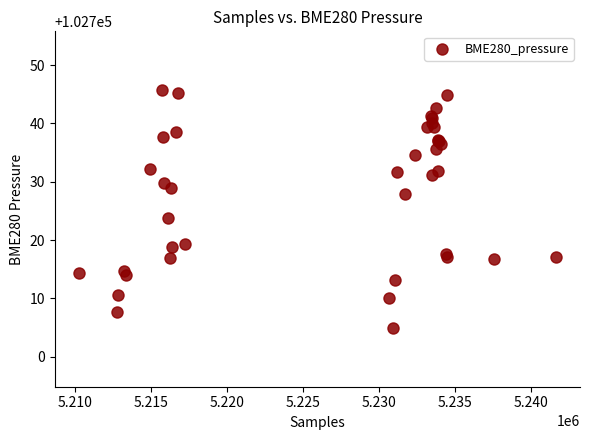

What Y value in the scatter plot is closest to 102725?

102723.8